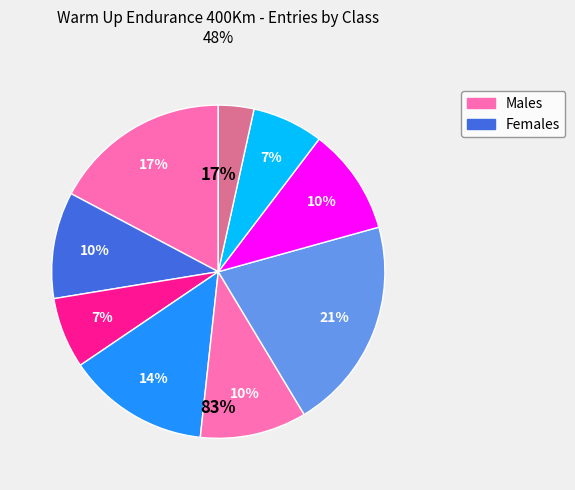

What percentage is the E4 slice, to the nearest percent?

7%